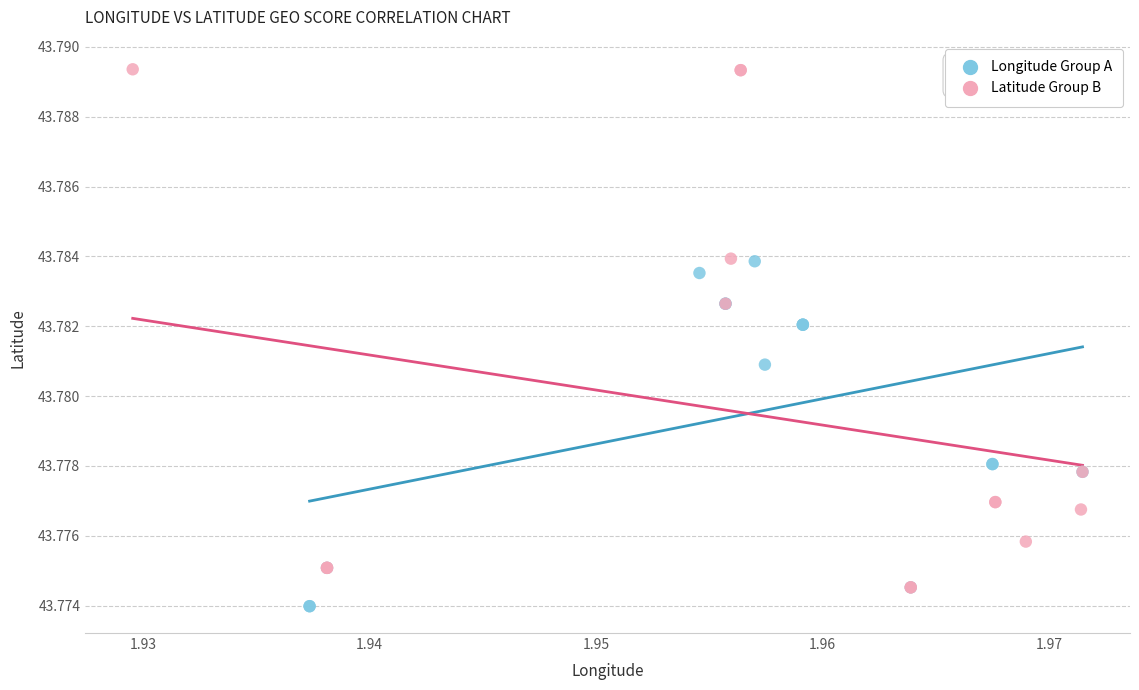

Which series has the widest spread of Y values?

Latitude Group B